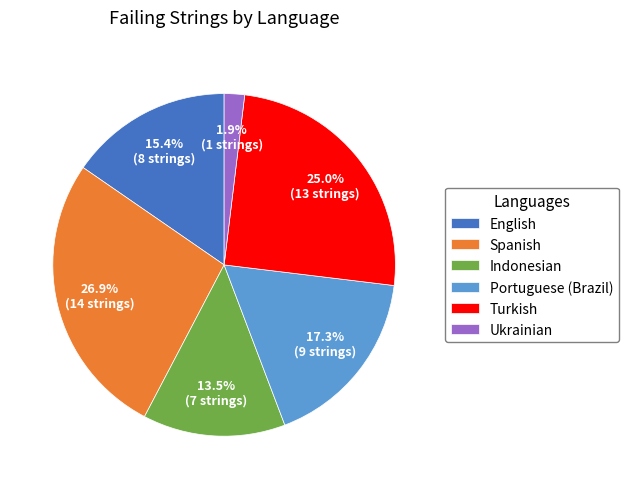

Do Portuguese (Brazil) and Turkish together represent more than half of the pie?

No